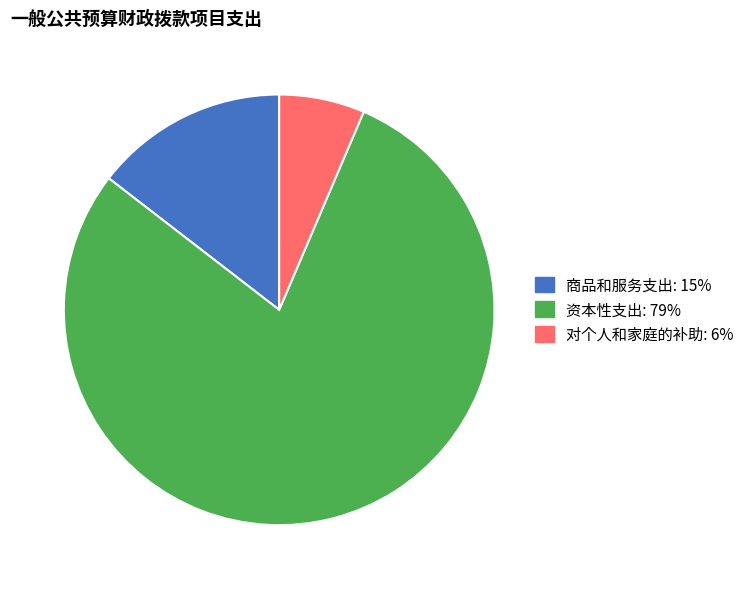

Is there a majority slice in this chart?

Yes